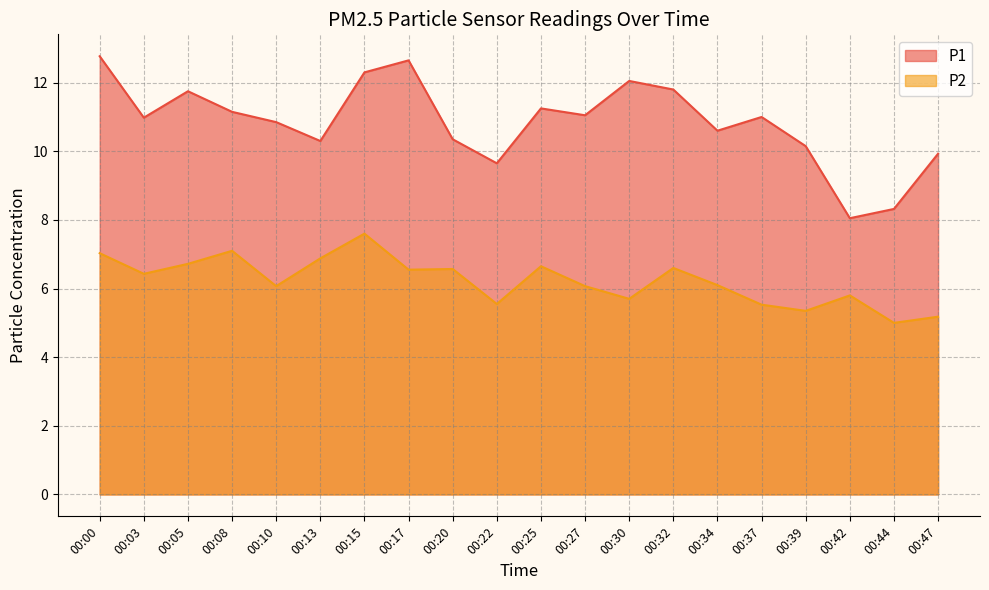

How many data points in P1 are above 11?

9